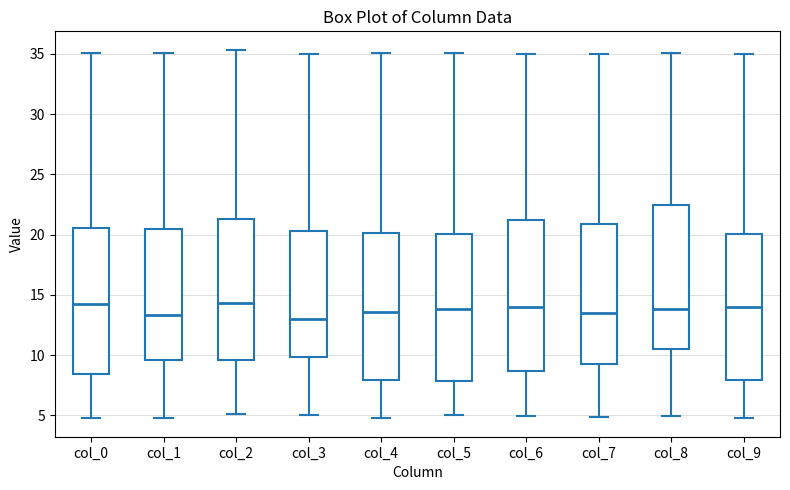

Where does the upper whisker of the box for col_6 end on the y-axis? The values are not printed on the chart, so give them approximately, as read against the axis.

35.0